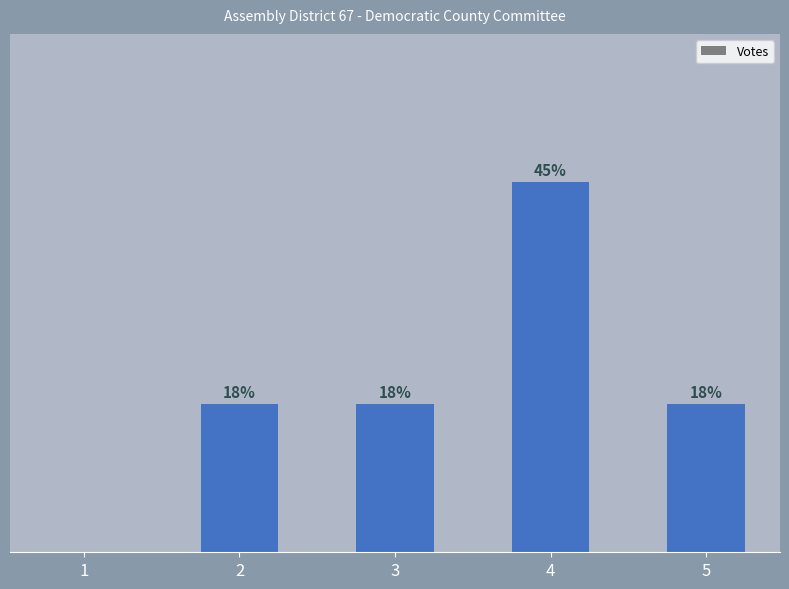

Are the bars horizontal?

No